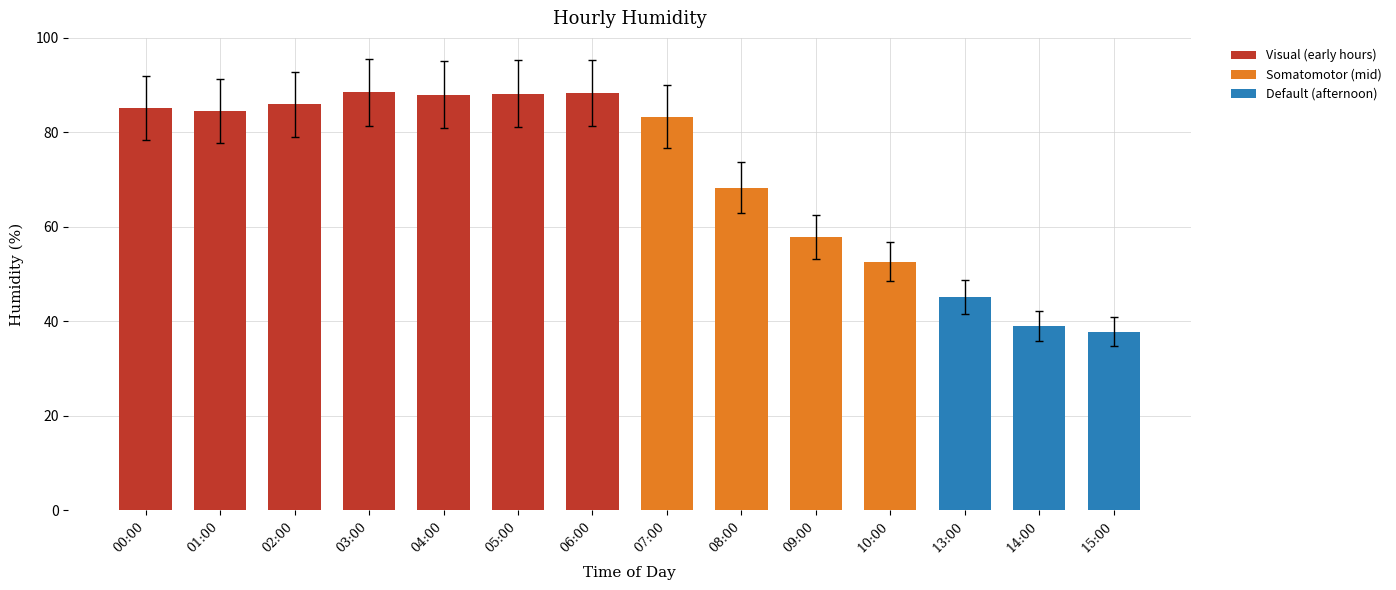

Are the bars horizontal?

No